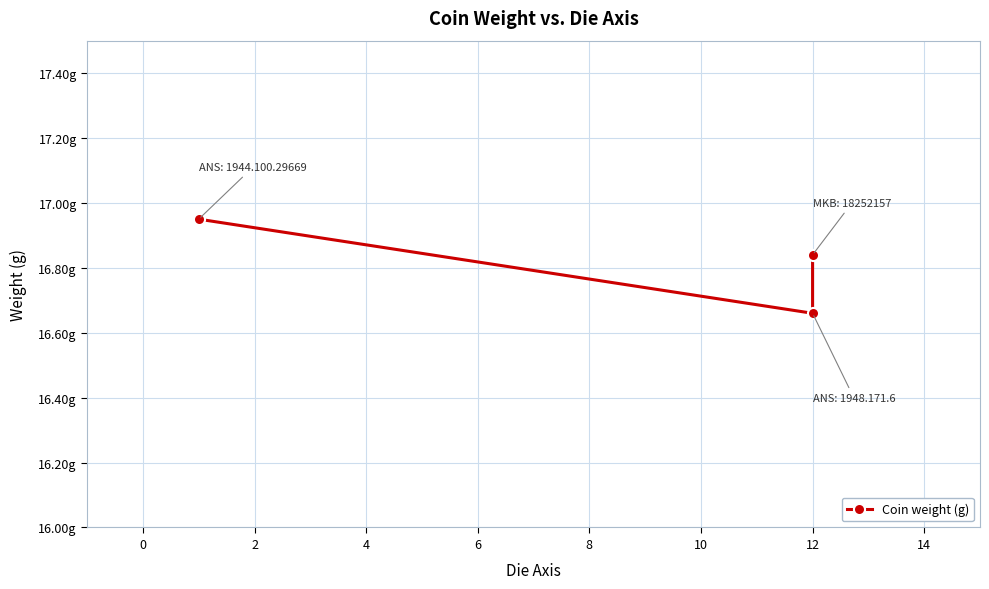

What is the value of the 1st point from the left?

16.9